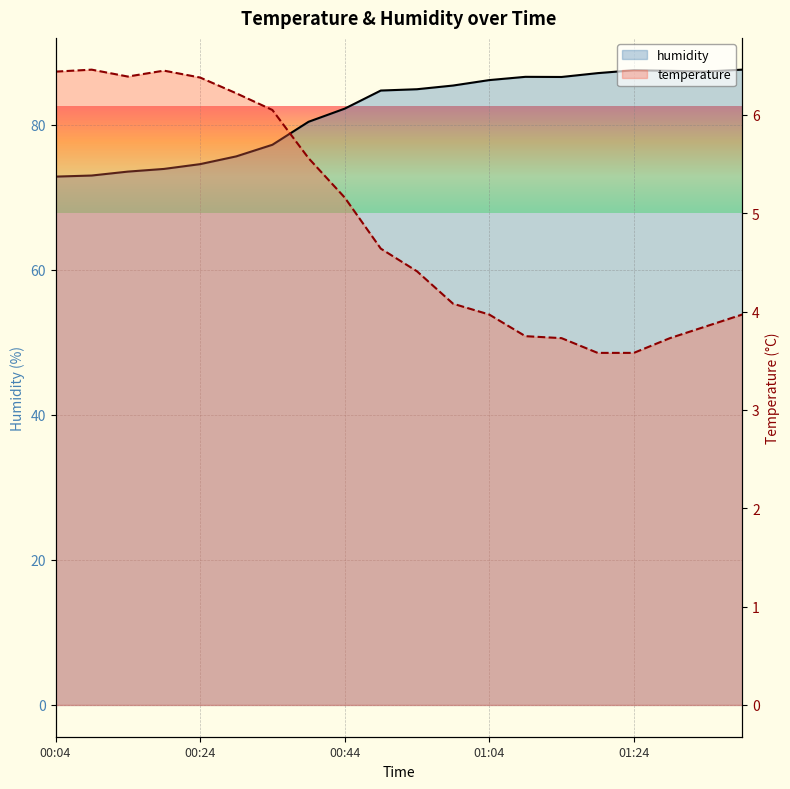

What is the sum of the temperature values at 6 and 19?

10.0